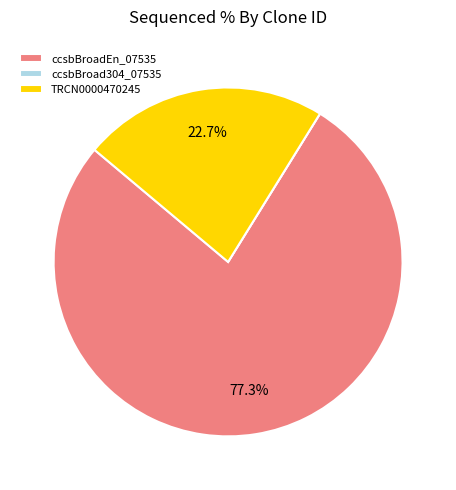

What percentage is NOT represented by ccsbBroadEn_07535?

22.7%